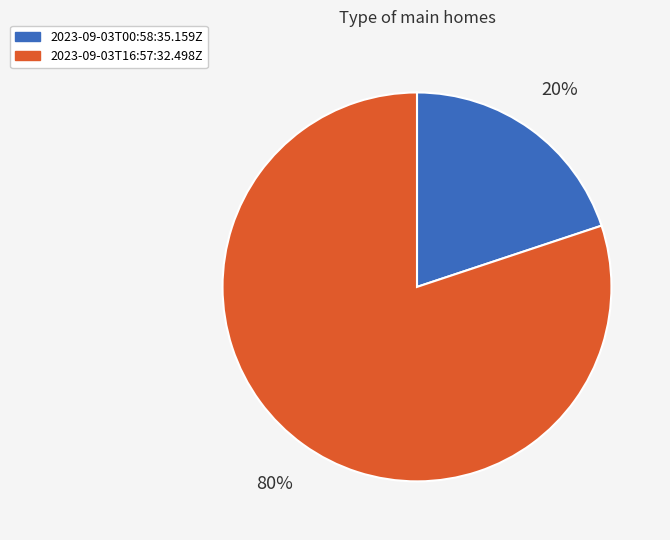

What is the largest slice in the pie chart?

2023-09-03T16:57:32.498Z